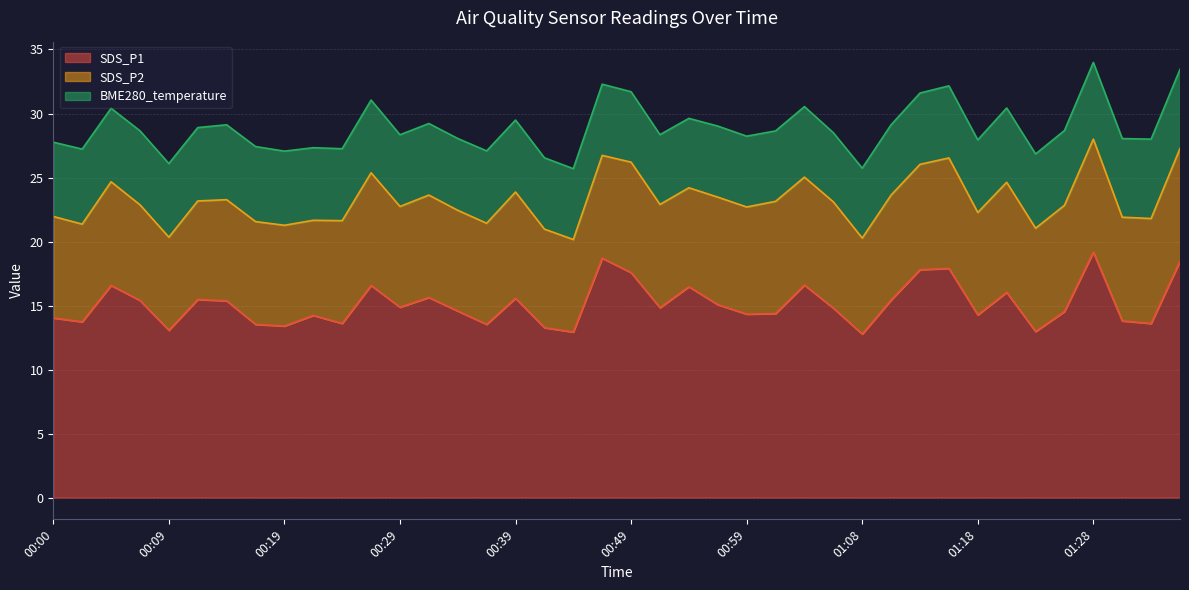

True or false: BME280_temperature and SDS_P1 cross at least once.

False